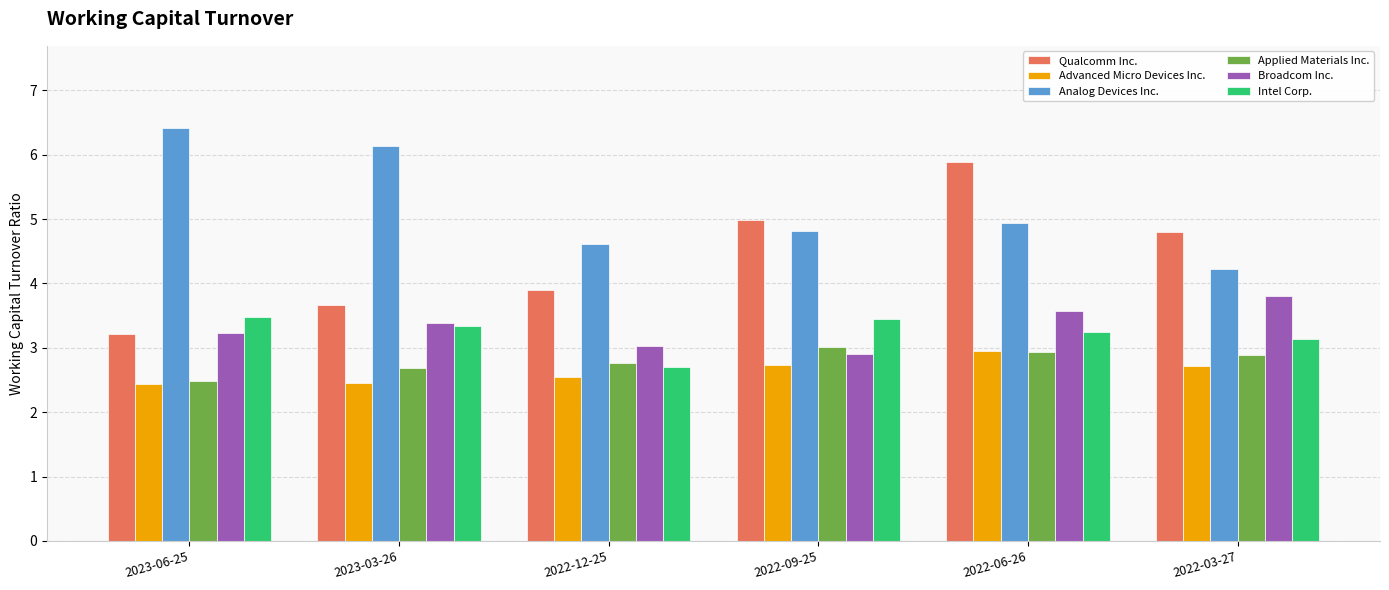

True or false: Advanced Micro Devices Inc. has a value of 0.8 at 2022-09-25.

False